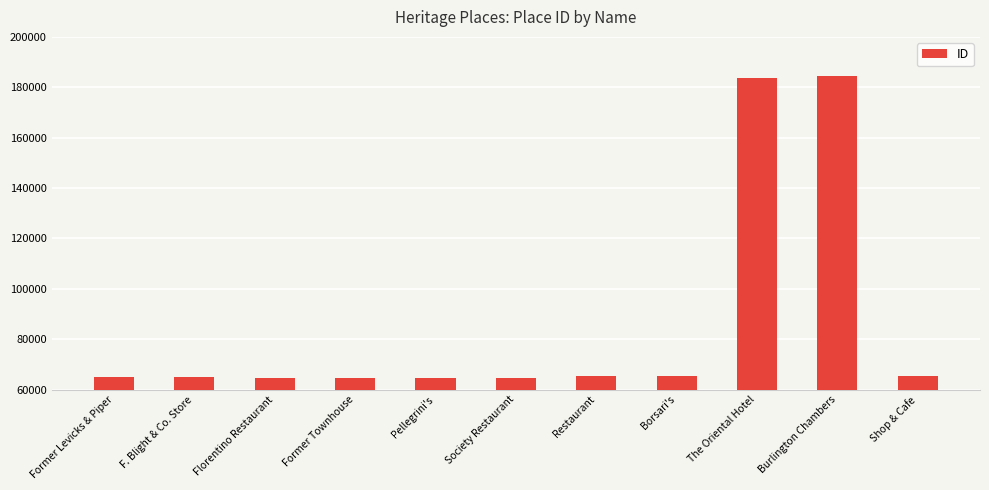

What is the value of the 11th bar from the left?

65223